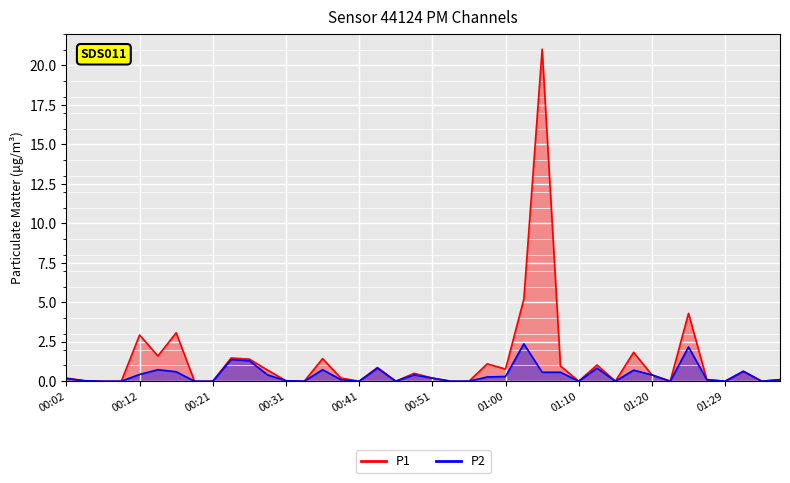

At which category does P2 reach its first local peak?

00:14